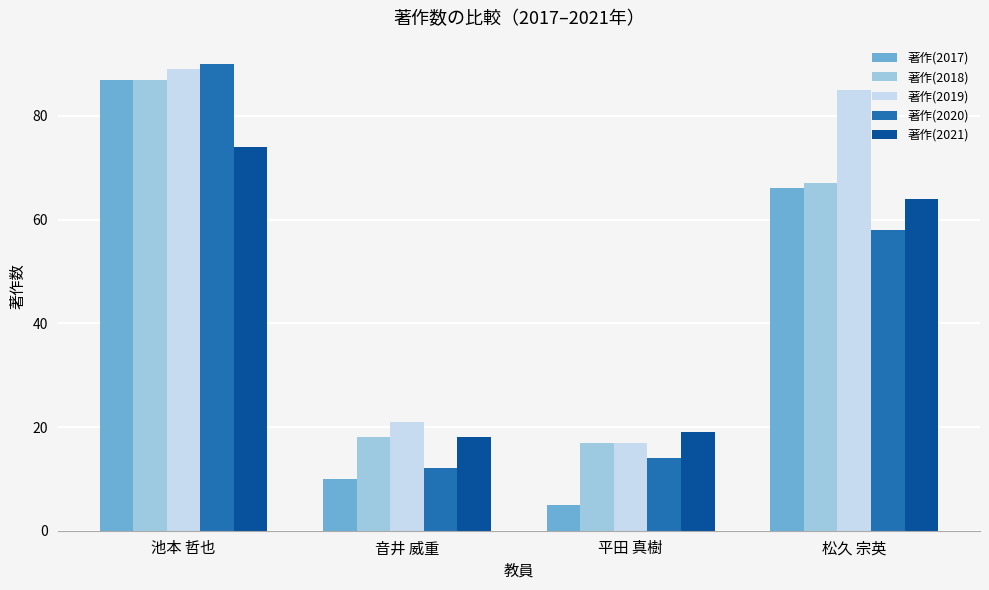

How many bars are there in each group?

5